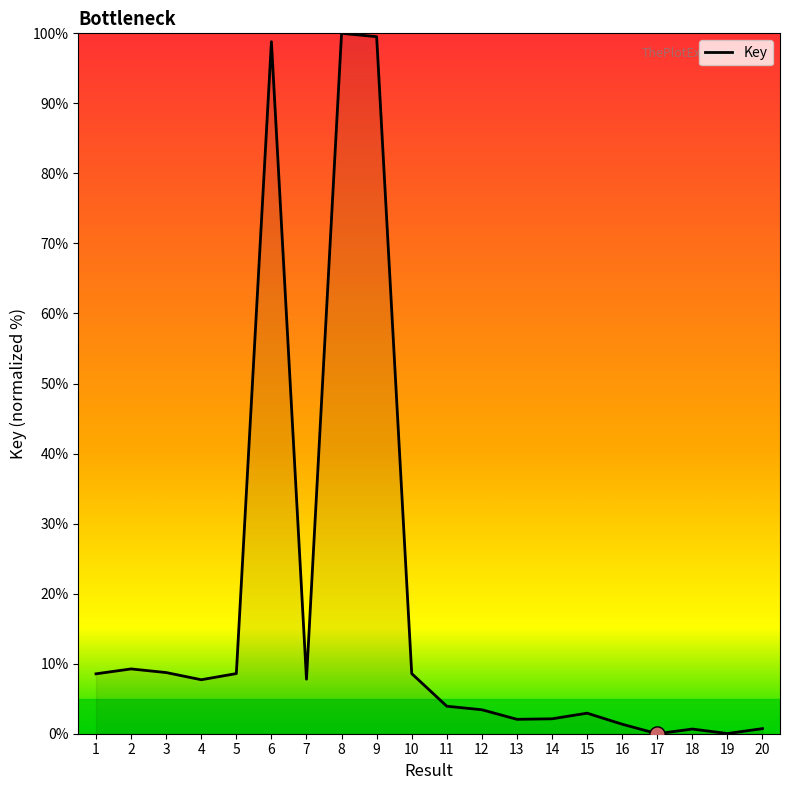

Which has a higher value, 1 or 18?

1